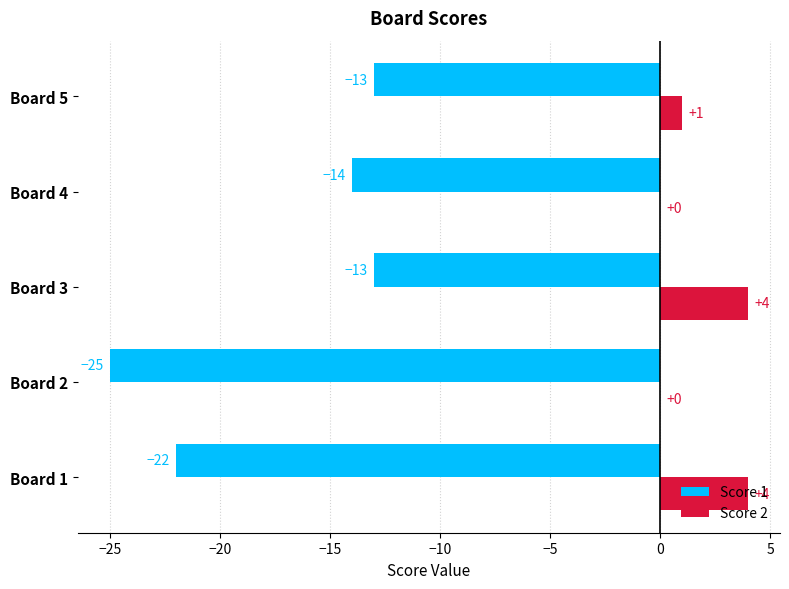

What is the sum of all Score 2 values?

9